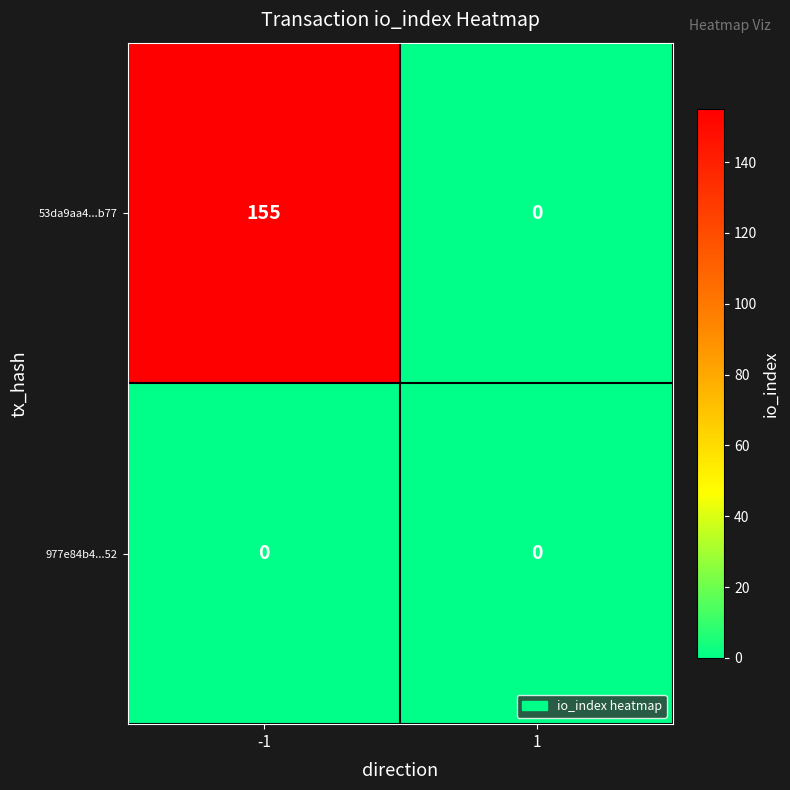

List the series in order of their overall mean, highest first.

53da9aa4...b77, 977e84b4...52